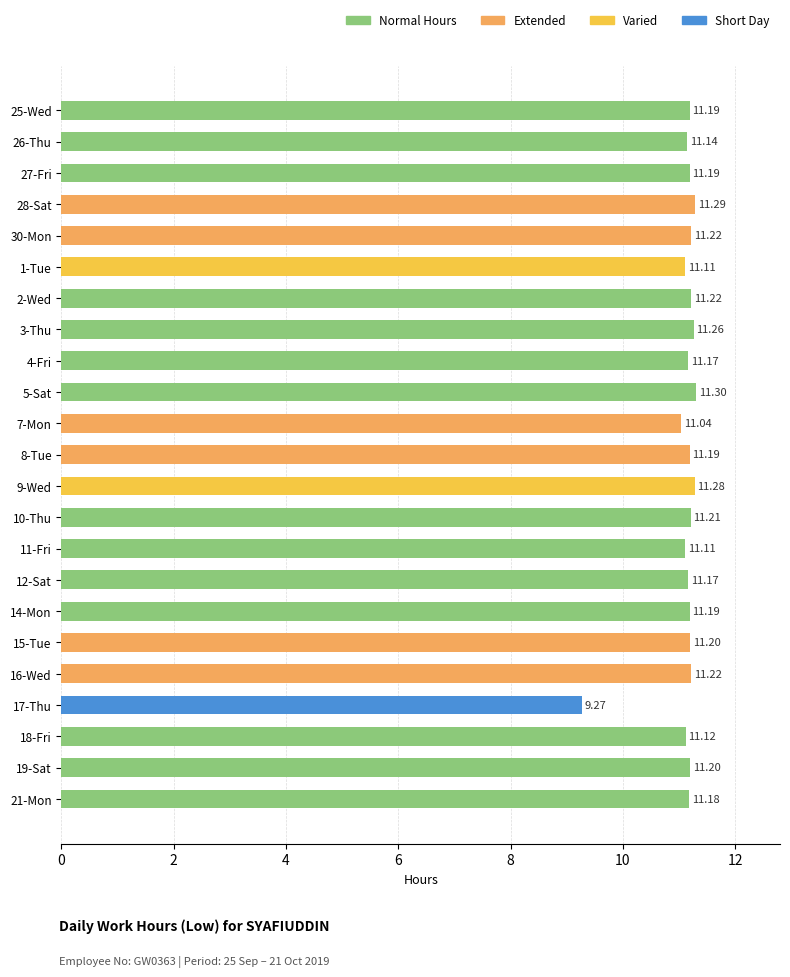

Which category has the highest value across all series?

5-Sat